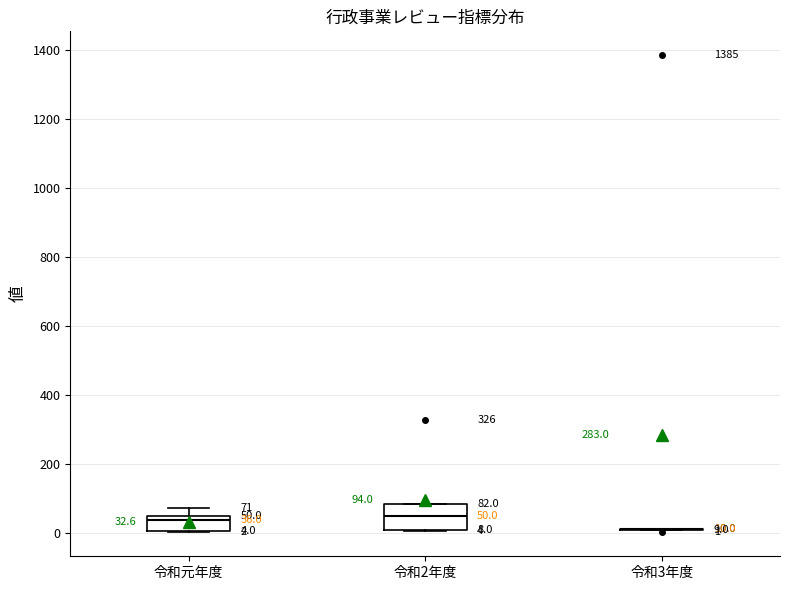

Comparing the boxes themselves (not the whiskers), which one is the tallest?

令和2年度